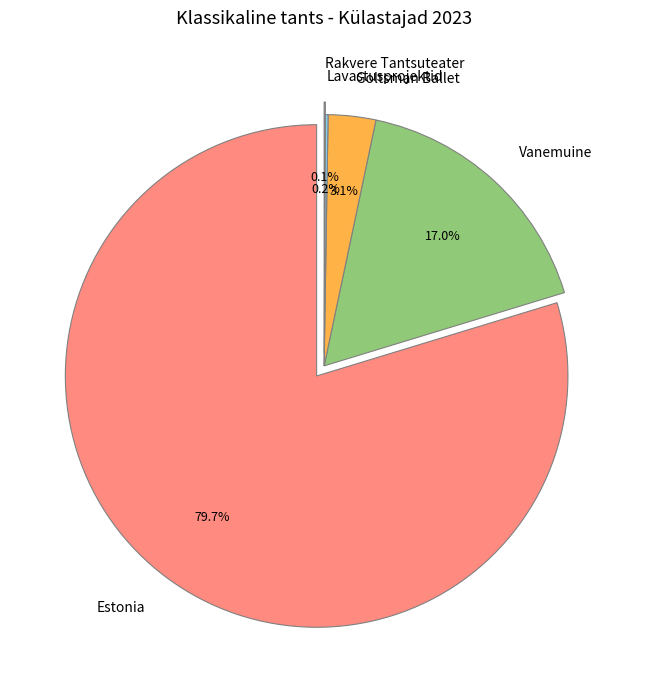

What is the majority slice?

Estonia